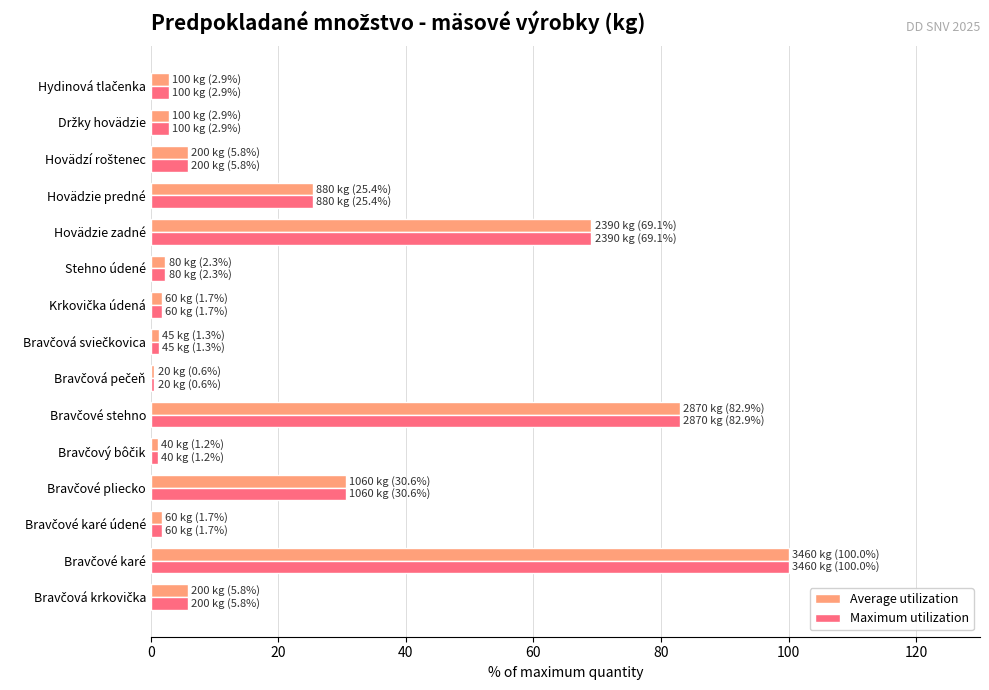

Read the Average utilization value at Hovädzie zadné.

69.1